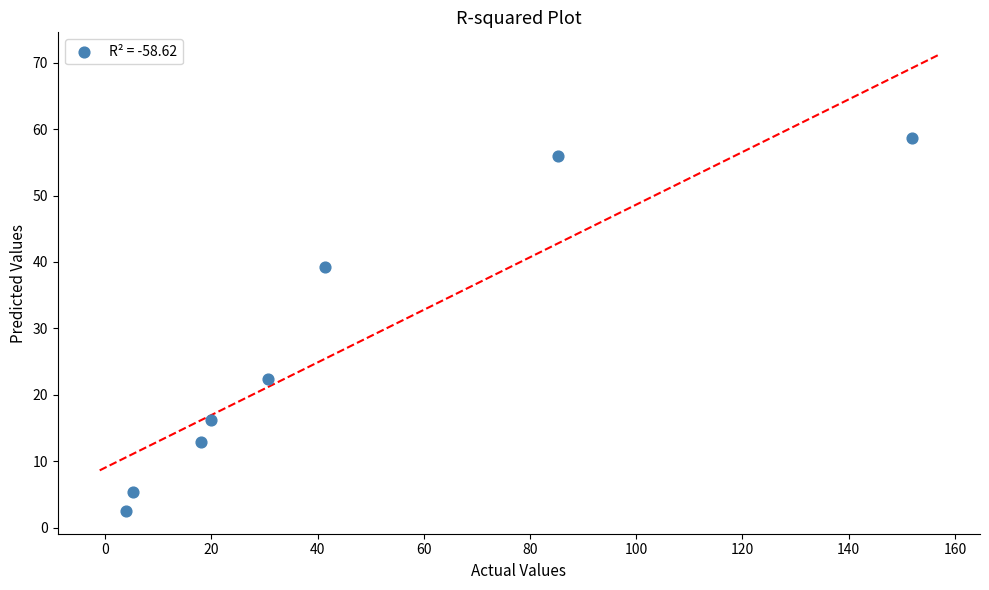

What is the range of Y values (max minus min)?

56.1